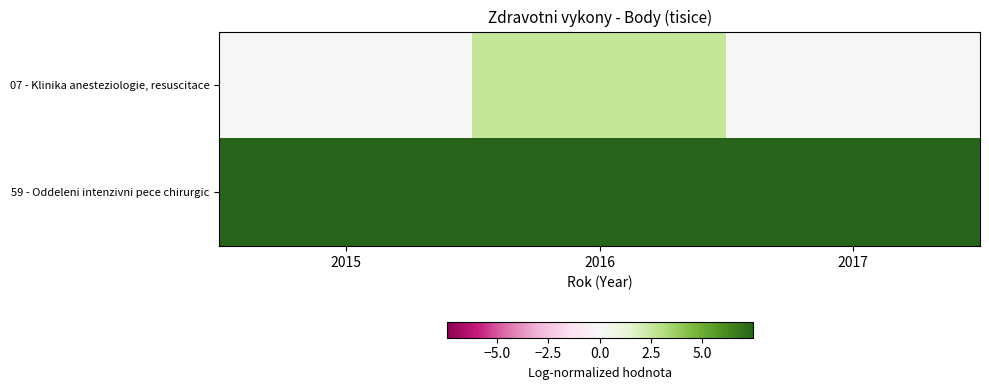

Which series changed the most between 2015 and 2016?

07 - Klinika anesteziologie, resuscitace